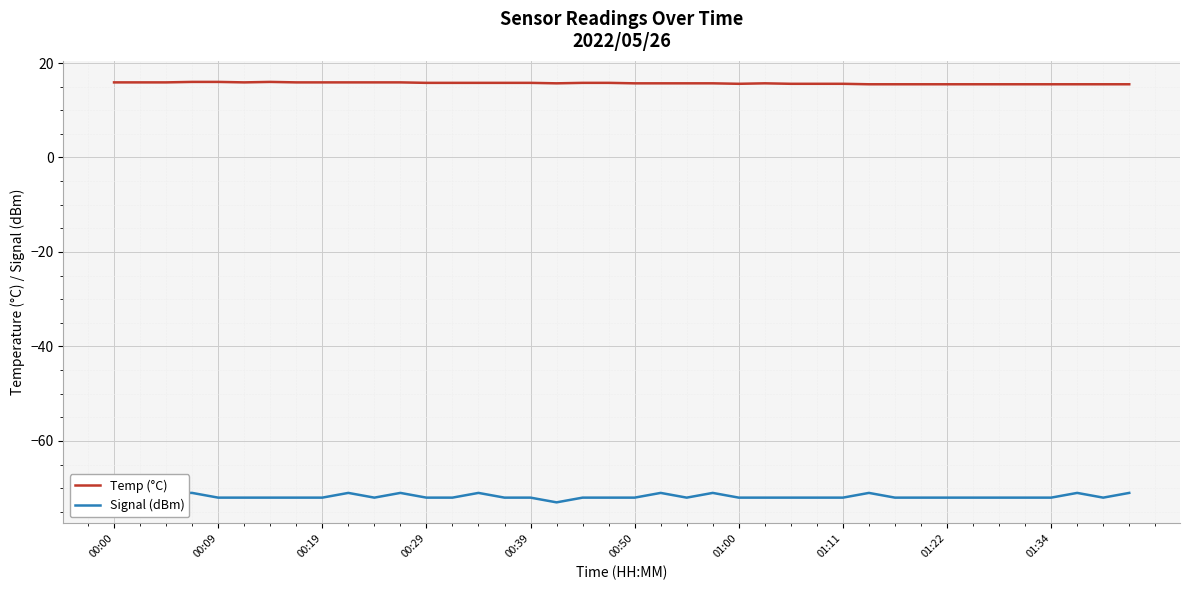

Is it true that Temp (°C) equals 10.6 at 00:09?

False